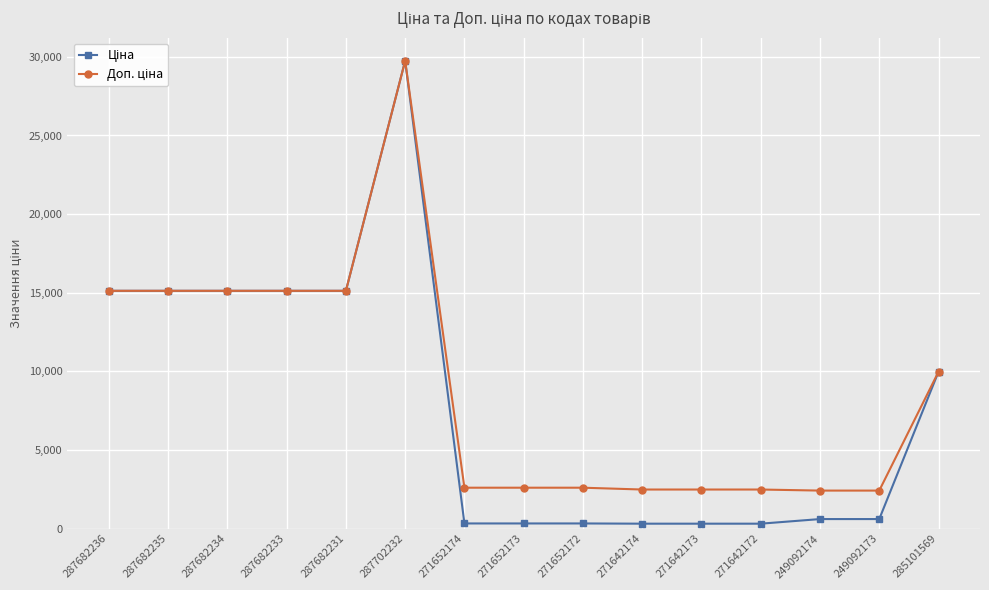

At which category is the sum across all series the highest?

287702232